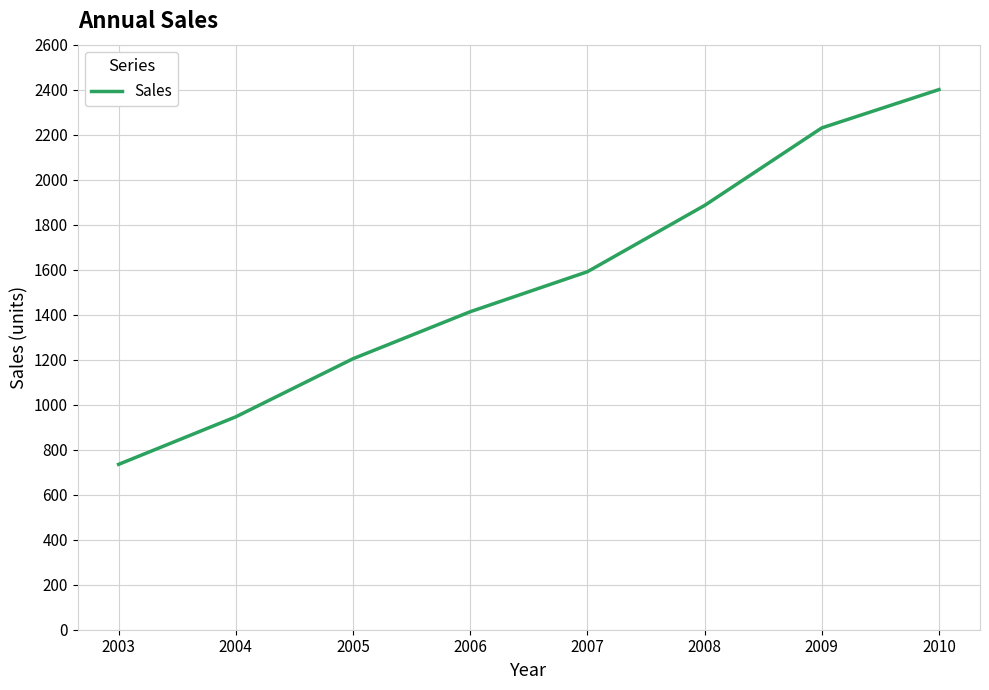

Which label corresponds to the smallest value in the chart?

2003